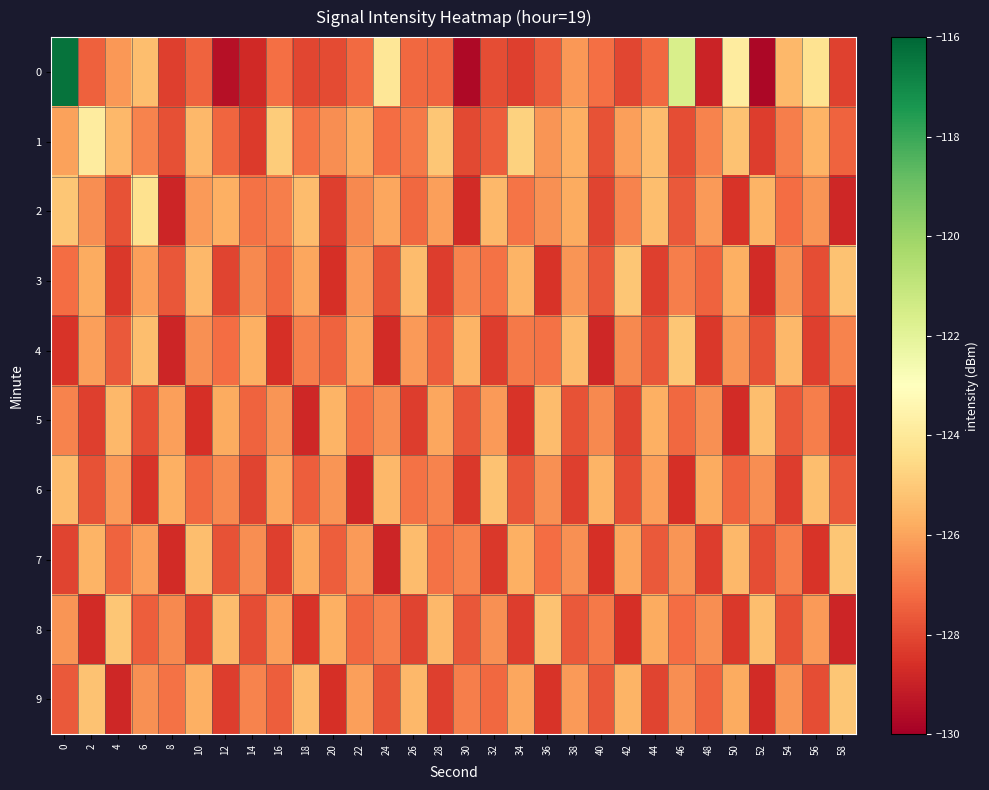

Reading left to right, transcribe all the data shown in this chart.

0: 0=-116.4	2=-127.5	4=-126.3	6=-125.3	8=-128.2	10=-127.4	12=-129.5	14=-128.8	16=-127.1	18=-128.1	20=-128.0	22=-127.3	24=-124.1	26=-127.3	28=-127.4	30=-129.7	32=-127.9	34=-128.2	36=-127.6	38=-126.2	40=-127.1	42=-128.0	44=-127.3	46=-121.6	48=-128.9	50=-123.8	52=-129.7	54=-125.5	56=-124.2	58=-128.2
1: 0=-126.0	2=-123.8	4=-125.5	6=-126.7	8=-127.8	10=-125.5	12=-127.3	14=-128.3	16=-124.9	18=-127.1	20=-126.5	22=-125.8	24=-127.2	26=-126.9	28=-125.1	30=-128.0	32=-127.5	34=-124.8	36=-126.3	38=-125.7	40=-127.8	42=-126.1	44=-125.4	46=-127.9	48=-126.7	50=-125.2	52=-128.3	54=-126.8	56=-125.6	58=-127.4
2: 0=-125.1	2=-126.5	4=-127.8	6=-124.3	8=-128.9	10=-126.2	12=-125.7	14=-127.1	16=-126.8	18=-125.4	20=-128.2	22=-126.6	24=-125.9	26=-127.3	28=-126.1	30=-128.7	32=-125.5	34=-127.0	36=-126.4	38=-125.8	40=-128.1	42=-126.7	44=-125.3	46=-127.6	48=-126.2	50=-128.5	52=-125.6	54=-127.2	56=-126.3	58=-128.8
3: 0=-127.2	2=-125.8	4=-128.4	6=-126.1	8=-127.7	10=-125.5	12=-128.1	14=-126.6	16=-127.3	18=-125.9	20=-128.6	22=-126.2	24=-127.8	26=-125.4	28=-128.3	30=-126.7	32=-127.1	34=-125.6	36=-128.5	38=-126.3	40=-127.6	42=-125.1	44=-128.2	46=-126.8	48=-127.4	50=-125.7	52=-128.7	54=-126.4	56=-127.9	58=-125.2
4: 0=-128.5	2=-126.1	4=-127.6	6=-125.3	8=-128.9	10=-126.4	12=-127.2	14=-125.7	16=-128.6	18=-126.8	20=-127.4	22=-125.9	24=-128.7	26=-126.2	28=-127.5	30=-125.6	32=-128.3	34=-126.9	36=-127.1	38=-125.4	40=-128.8	42=-126.6	44=-127.7	46=-125.1	48=-128.4	50=-126.3	52=-127.8	54=-125.5	56=-128.2	58=-126.7
5: 0=-126.7	2=-128.2	4=-125.5	6=-127.9	8=-126.1	10=-128.6	12=-125.8	14=-127.4	16=-126.3	18=-128.8	20=-125.6	22=-127.1	24=-126.5	26=-128.3	28=-125.9	30=-127.7	32=-126.2	34=-128.5	36=-125.4	38=-127.8	40=-126.6	42=-128.1	44=-125.7	46=-127.3	48=-126.4	50=-128.7	52=-125.3	54=-127.6	56=-126.8	58=-128.4
6: 0=-125.4	2=-127.8	4=-126.2	6=-128.5	8=-125.7	10=-127.3	12=-126.6	14=-128.1	16=-125.9	18=-127.5	20=-126.3	22=-128.8	24=-125.5	26=-127.1	28=-126.7	30=-128.4	32=-125.2	34=-127.7	36=-126.4	38=-128.2	40=-125.6	42=-127.9	44=-126.1	46=-128.6	48=-125.8	50=-127.4	52=-126.5	54=-128.3	56=-125.3	58=-127.6
7: 0=-128.1	2=-125.6	4=-127.4	6=-126.1	8=-128.7	10=-125.3	12=-127.8	14=-126.5	16=-128.2	18=-125.8	20=-127.5	22=-126.2	24=-128.9	26=-125.4	28=-127.1	30=-126.7	32=-128.4	34=-125.7	36=-127.2	38=-126.4	40=-128.6	42=-125.9	44=-127.6	46=-126.3	48=-128.3	50=-125.5	52=-127.9	54=-126.8	56=-128.5	58=-125.1
8: 0=-126.3	2=-128.7	4=-125.1	6=-127.5	8=-126.6	10=-128.2	12=-125.4	14=-127.9	16=-126.1	18=-128.5	20=-125.7	22=-127.3	24=-126.8	26=-128.1	28=-125.5	30=-127.7	32=-126.4	34=-128.3	36=-125.2	38=-127.6	40=-126.9	42=-128.6	44=-125.8	46=-127.2	48=-126.5	50=-128.4	52=-125.3	54=-127.8	56=-126.2	58=-128.9
9: 0=-127.6	2=-125.2	4=-128.8	6=-126.4	8=-127.1	10=-125.7	12=-128.3	14=-126.7	16=-127.5	18=-125.4	20=-128.6	22=-126.1	24=-127.8	26=-125.5	28=-128.2	30=-126.8	32=-127.3	34=-125.9	36=-128.5	38=-126.2	40=-127.7	42=-125.6	44=-128.1	46=-126.5	48=-127.4	50=-125.8	52=-128.7	54=-126.3	56=-127.9	58=-125.1